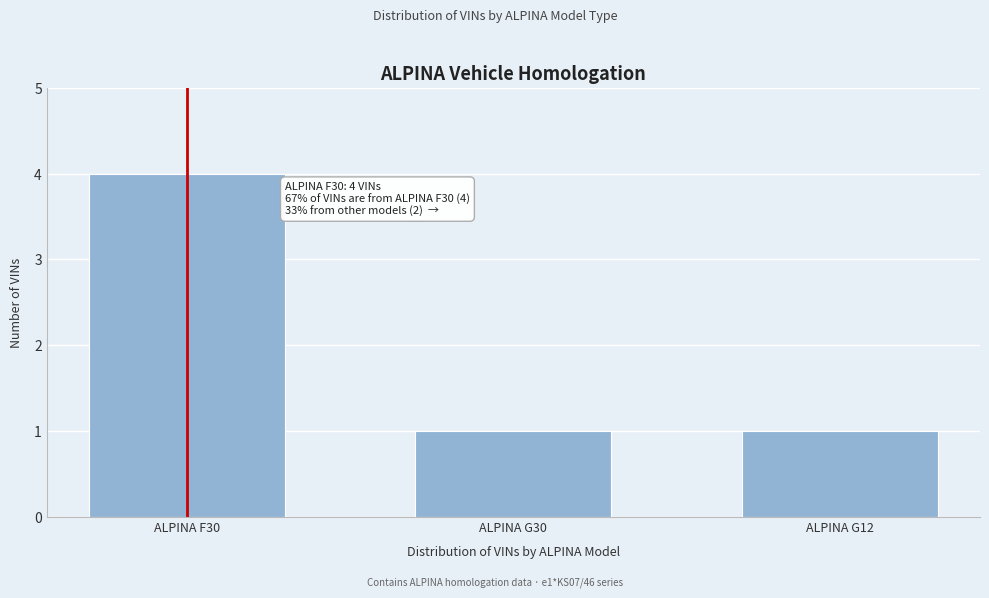

Reading left to right, transcribe all the data shown in this chart.

4	1	1